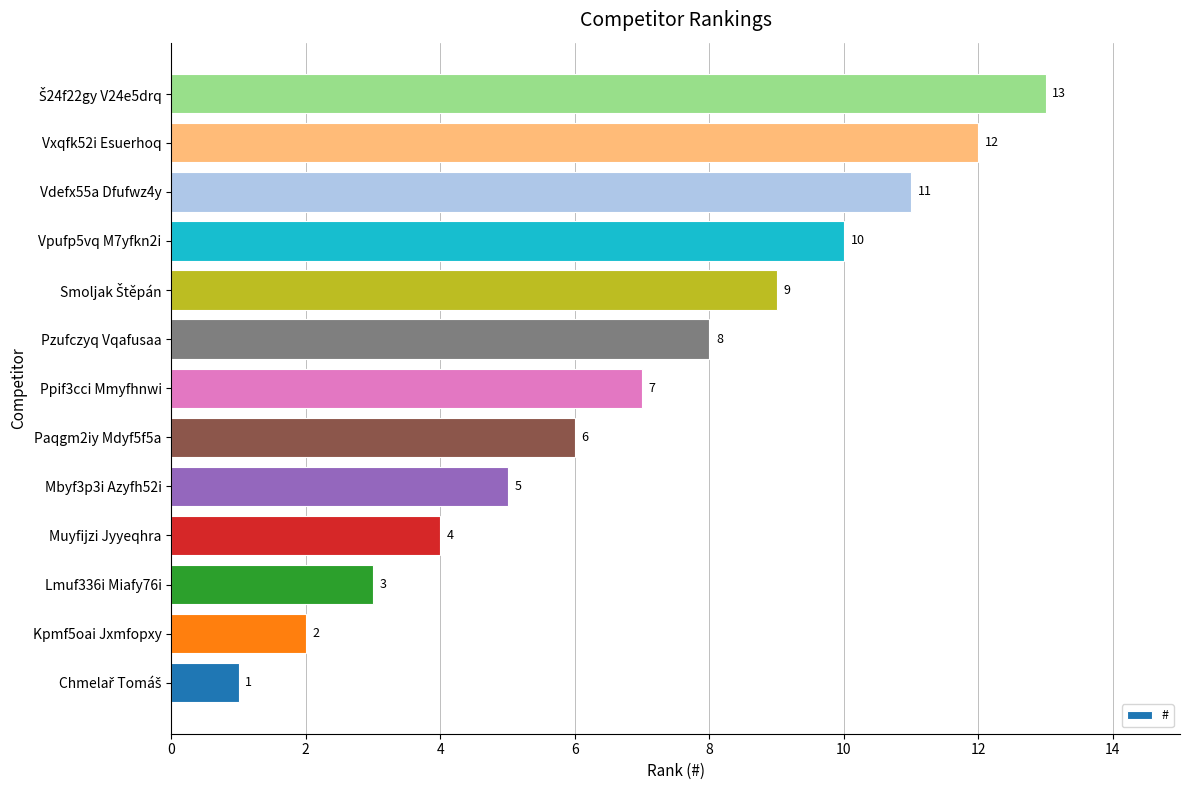

Is it true that the value at Ppif3cci Mmyfhnwi is 11?

False